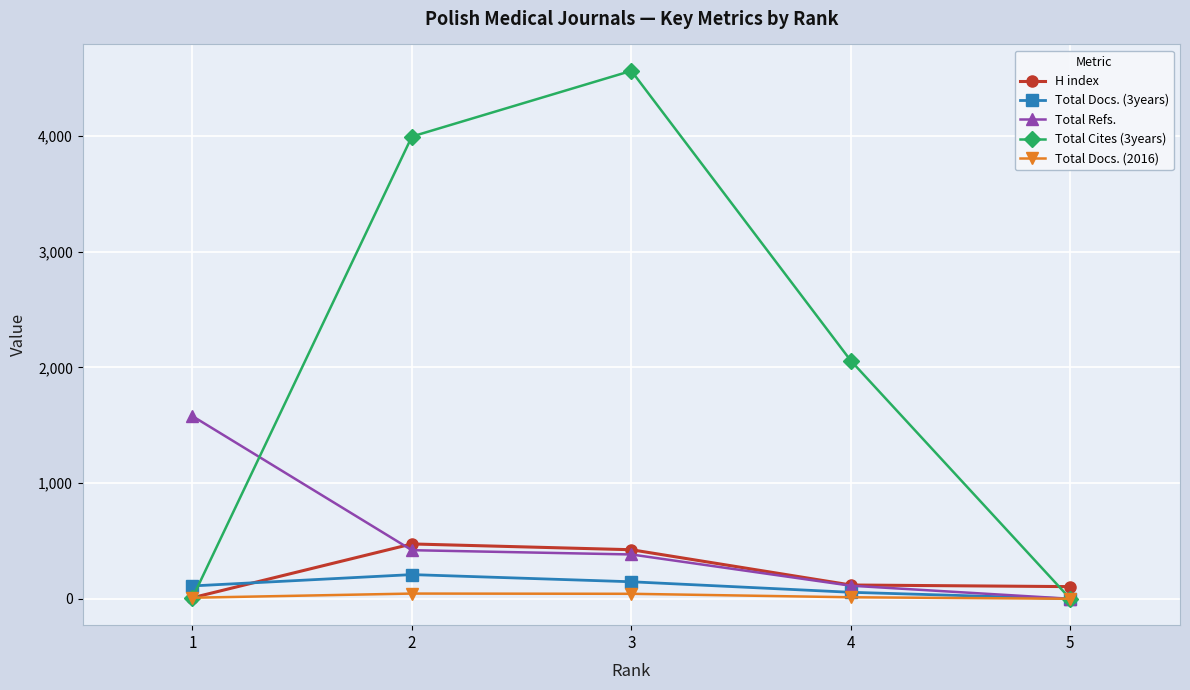

At which category is the sum across all series the highest?

3